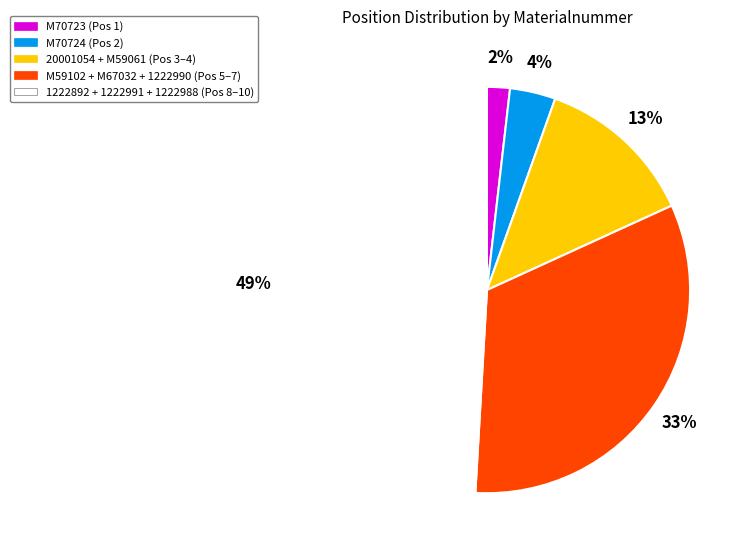

Which slice is the smallest?

M70723 (Pos 1)